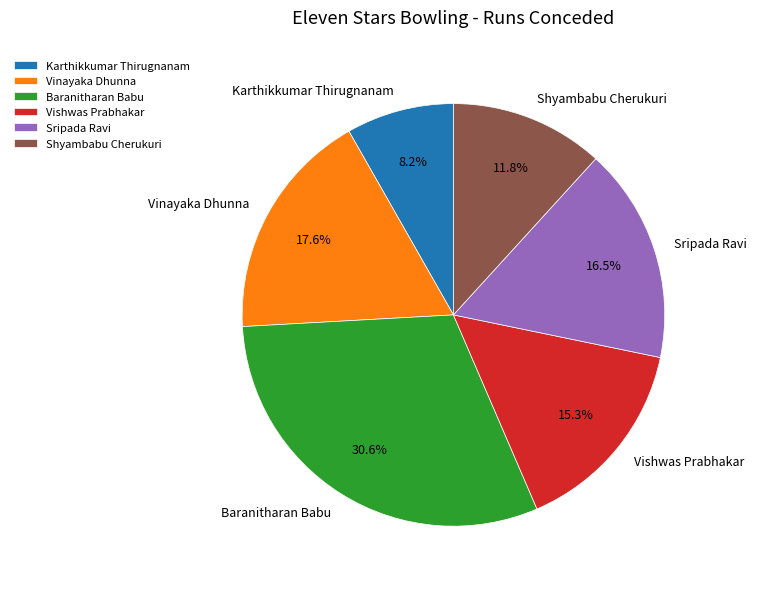

To the nearest percent, what portion does Baranitharan Babu represent?

31%